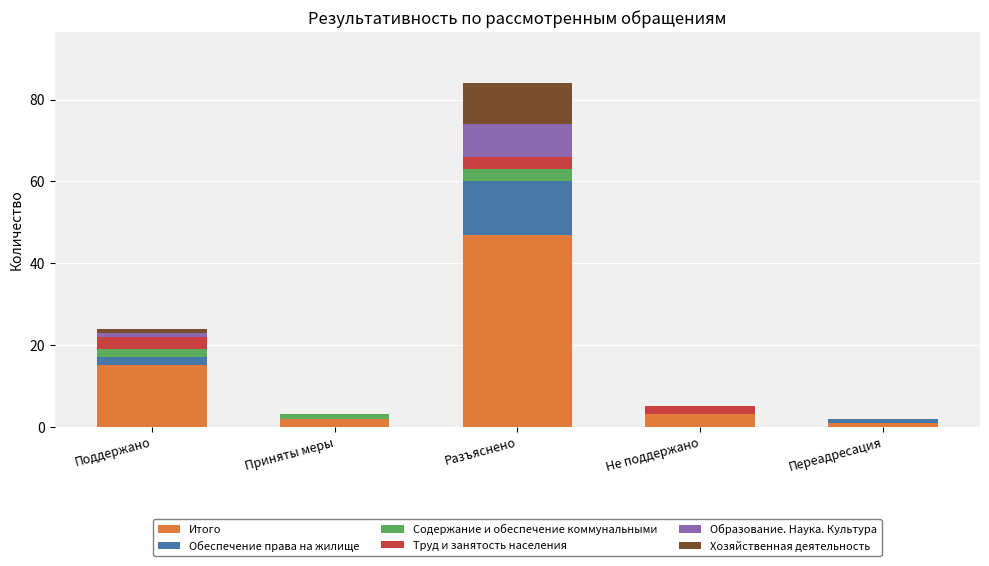

At which label does Итого reach its peak?

Разъяснено